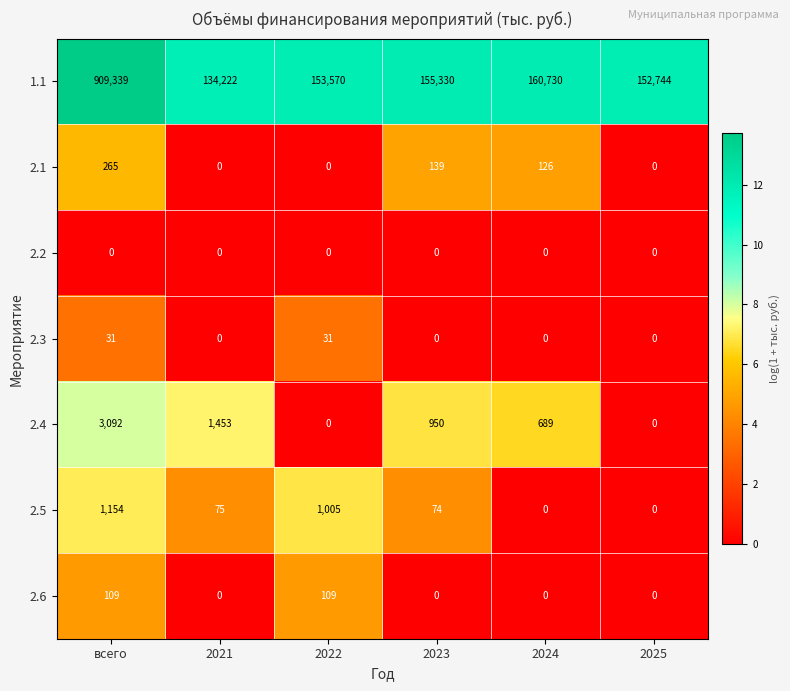

Which series changed the most between 2021 and 2025?

1.1